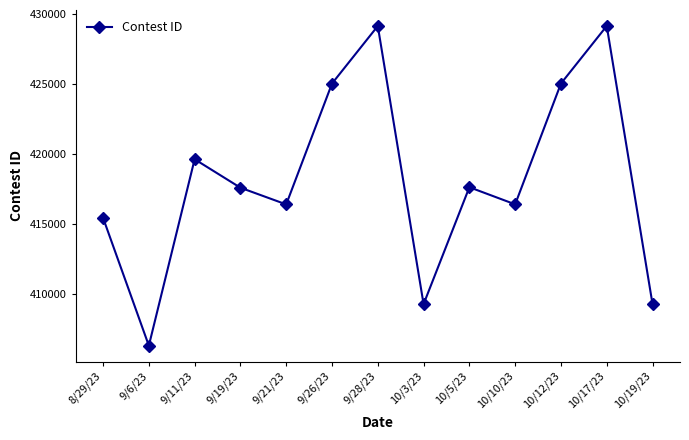

True or false: the data shows 138181 at 9/26/23.

False